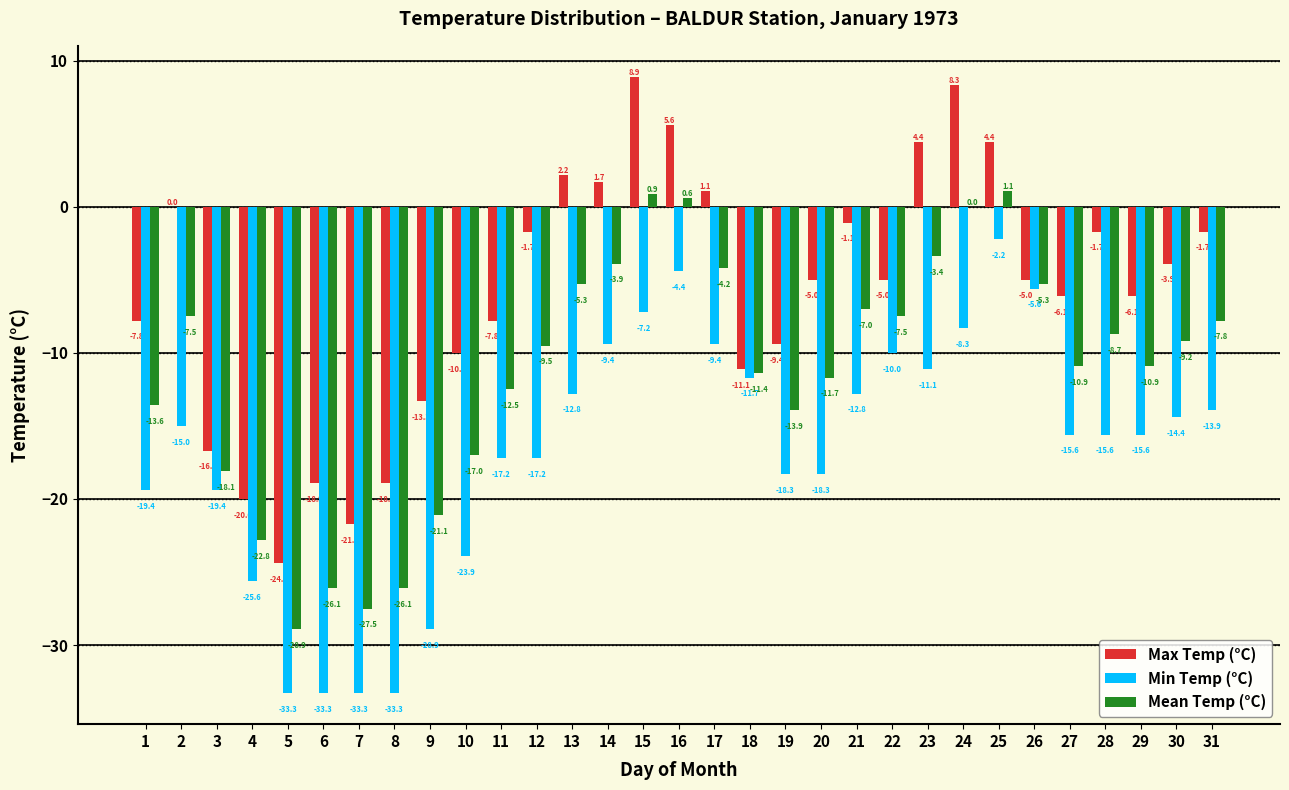

Reading left to right, list all the values displayed in this chart.

Max Temp (°C): 1=-7.8	2=0.0	3=-16.7	4=-20.0	5=-24.4	6=-18.9	7=-21.7	8=-18.9	9=-13.3	10=-10.0	11=-7.8	12=-1.7	13=2.2	14=1.7	15=8.9	16=5.6	17=1.1	18=-11.1	19=-9.4	20=-5.0	21=-1.1	22=-5.0	23=4.4	24=8.3	25=4.4	26=-5.0	27=-6.1	28=-1.7	29=-6.1	30=-3.9	31=-1.7
Min Temp (°C): 1=-19.4	2=-15.0	3=-19.4	4=-25.6	5=-33.3	6=-33.3	7=-33.3	8=-33.3	9=-28.9	10=-23.9	11=-17.2	12=-17.2	13=-12.8	14=-9.4	15=-7.2	16=-4.4	17=-9.4	18=-11.7	19=-18.3	20=-18.3	21=-12.8	22=-10.0	23=-11.1	24=-8.3	25=-2.2	26=-5.6	27=-15.6	28=-15.6	29=-15.6	30=-14.4	31=-13.9
Mean Temp (°C): 1=-13.6	2=-7.5	3=-18.1	4=-22.8	5=-28.9	6=-26.1	7=-27.5	8=-26.1	9=-21.1	10=-17.0	11=-12.5	12=-9.5	13=-5.3	14=-3.9	15=0.9	16=0.6	17=-4.2	18=-11.4	19=-13.9	20=-11.7	21=-7.0	22=-7.5	23=-3.4	24=0.0	25=1.1	26=-5.3	27=-10.9	28=-8.7	29=-10.9	30=-9.2	31=-7.8